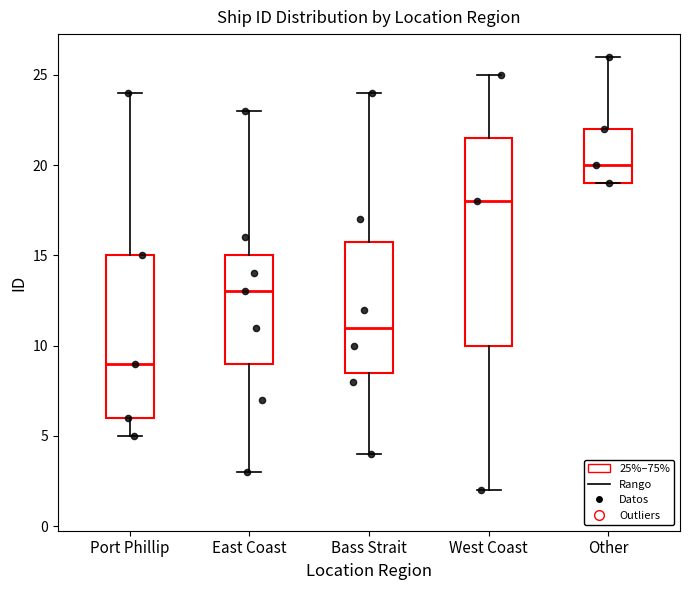

Which box has the highest median line?

Other